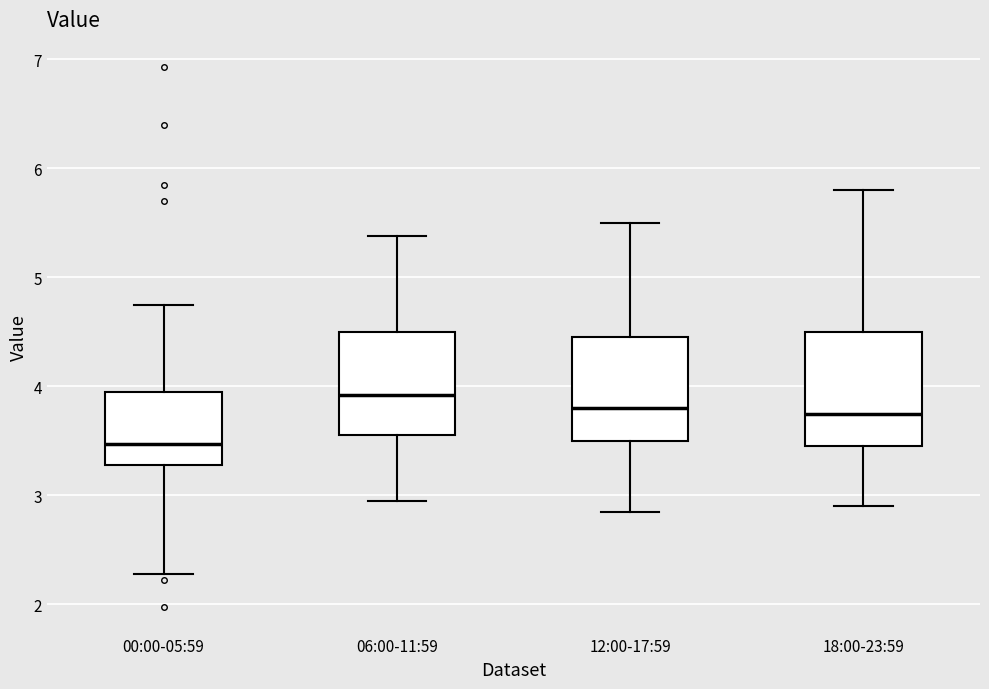

Reading left to right, read every box against the y-axis: the position of its median line, the range the box covers, and the ends of its whiskers. The values are not printed on the chart, so give them approximately, as read against the axis.

00:00-05:59: median 3.5, box 3.3 to 4.0, whiskers 2.3 to 4.8
06:00-11:59: median 3.9, box 3.6 to 4.5, whiskers 3.0 to 5.4
12:00-17:59: median 3.8, box 3.5 to 4.5, whiskers 2.9 to 5.5
18:00-23:59: median 3.8, box 3.5 to 4.5, whiskers 2.9 to 5.8